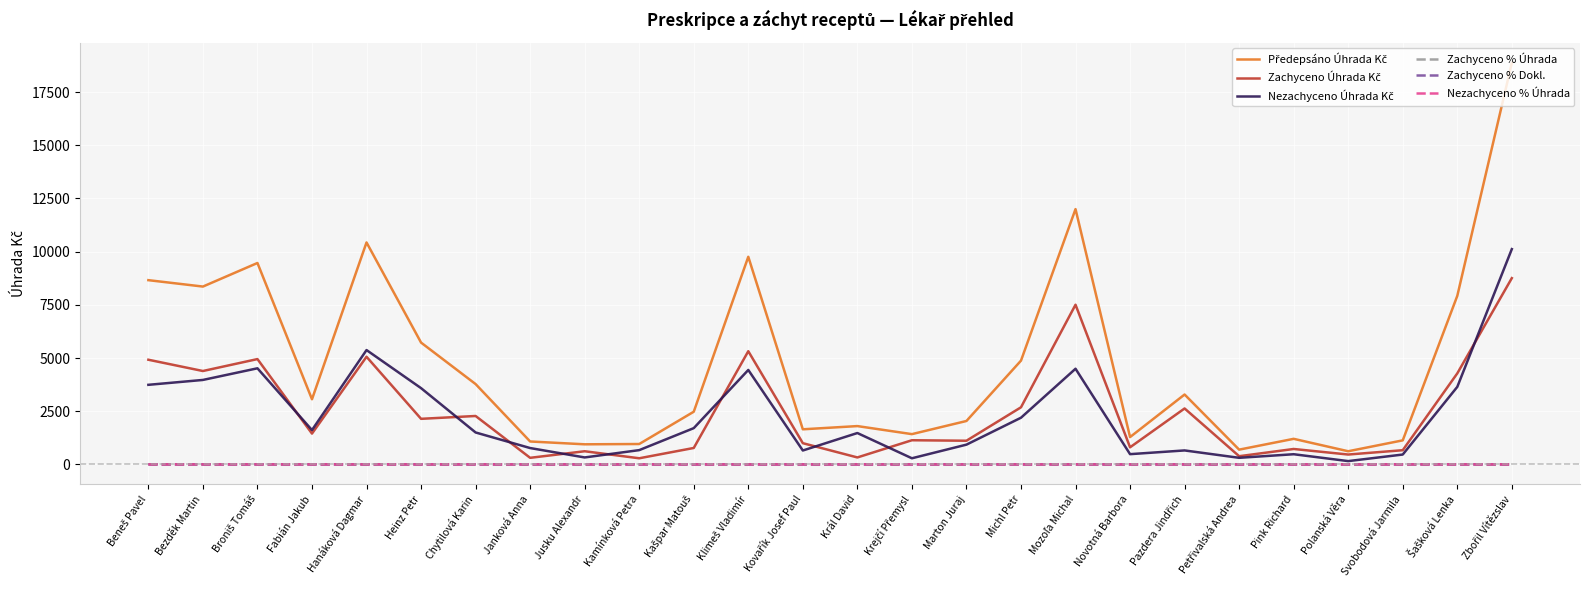

Is this an area chart (filled region under the line)?

No